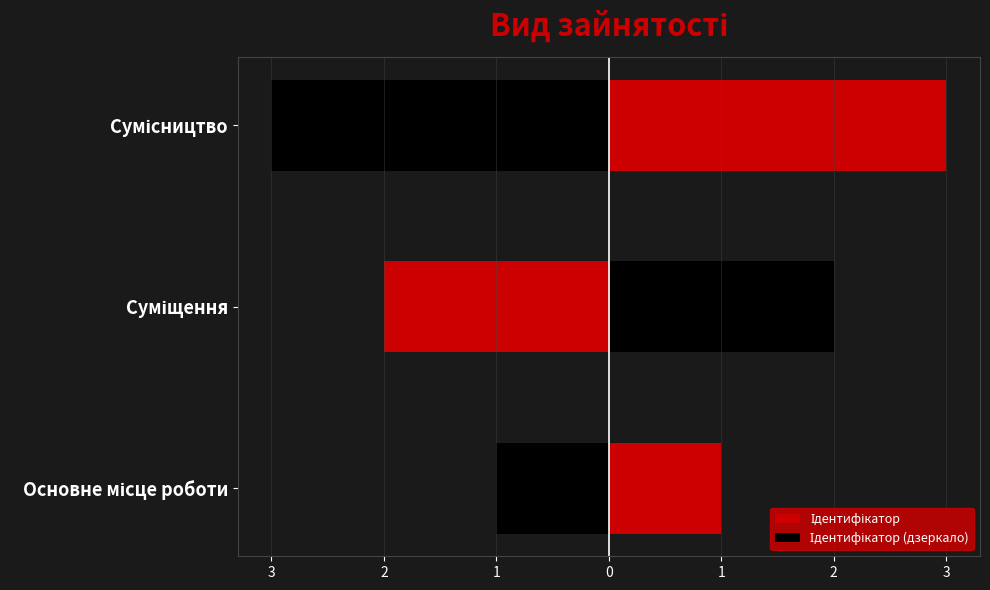

How many bars are there in each group?

2